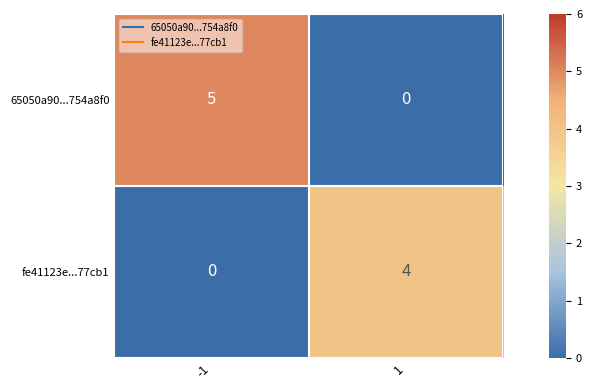

Which series has the largest total across all categories?

65050a90...754a8f0